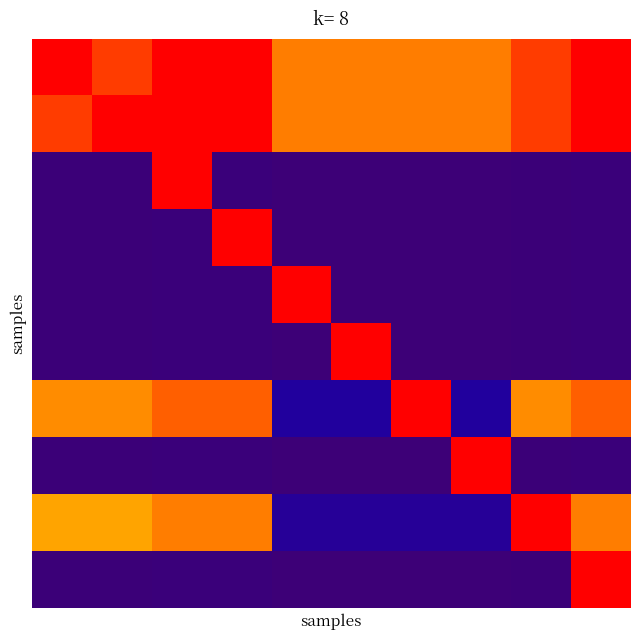

How many series are shown in this chart?

10